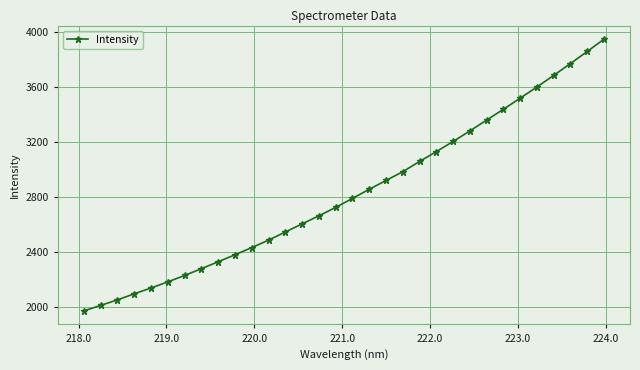

What is the smallest value displayed?

1968.0